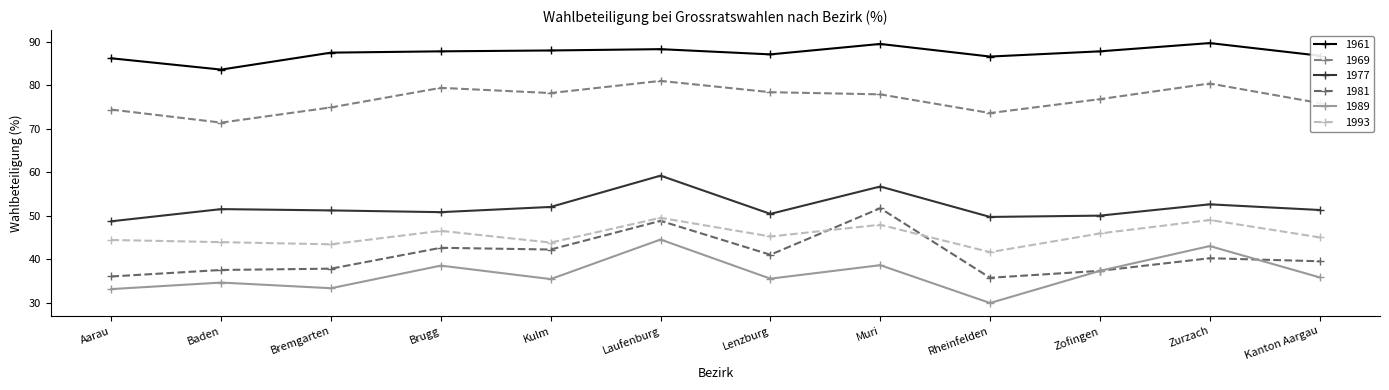

True or false: 1989 has more than 2 interior local peaks.

True